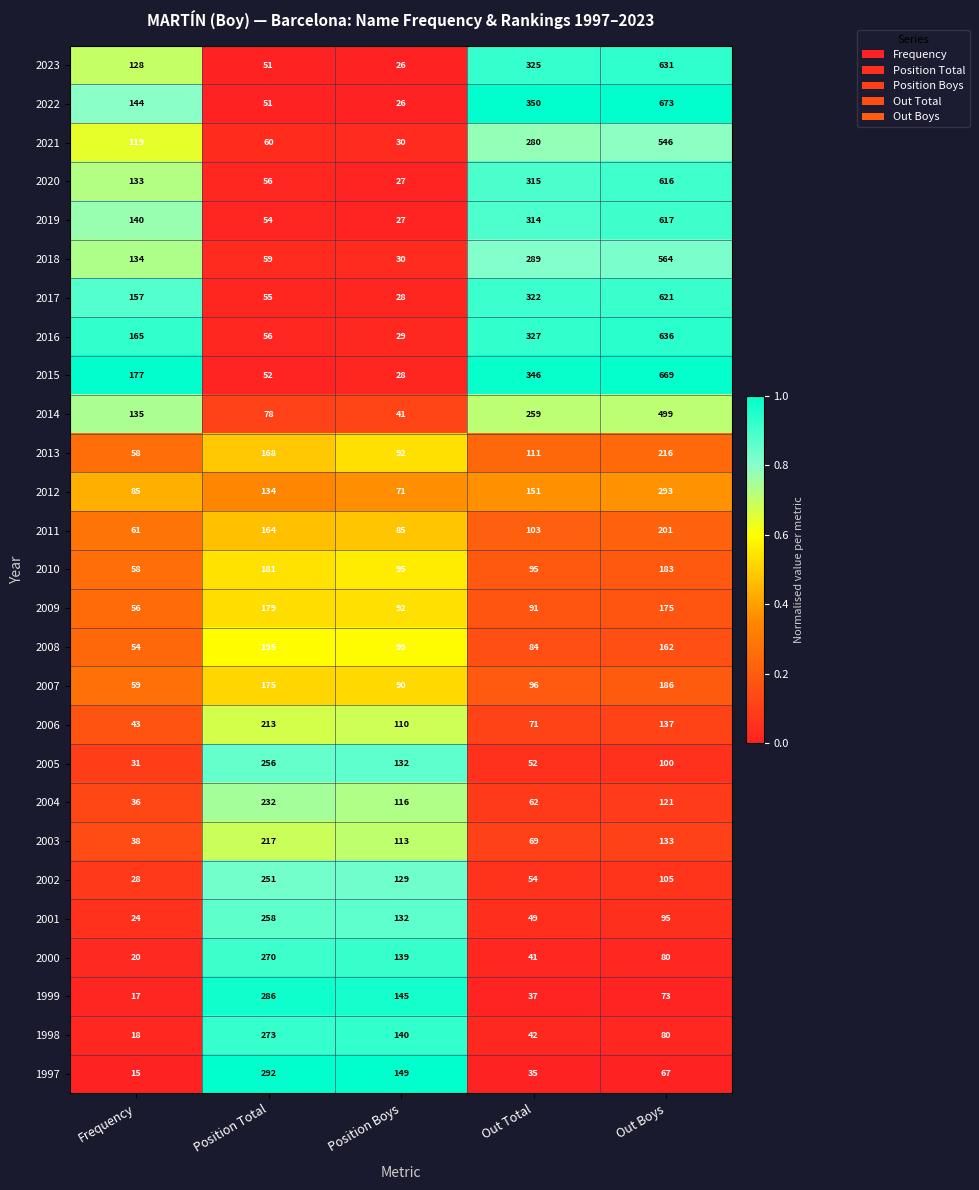

Between Frequency and Out Boys, which series saw the biggest shift?

2022